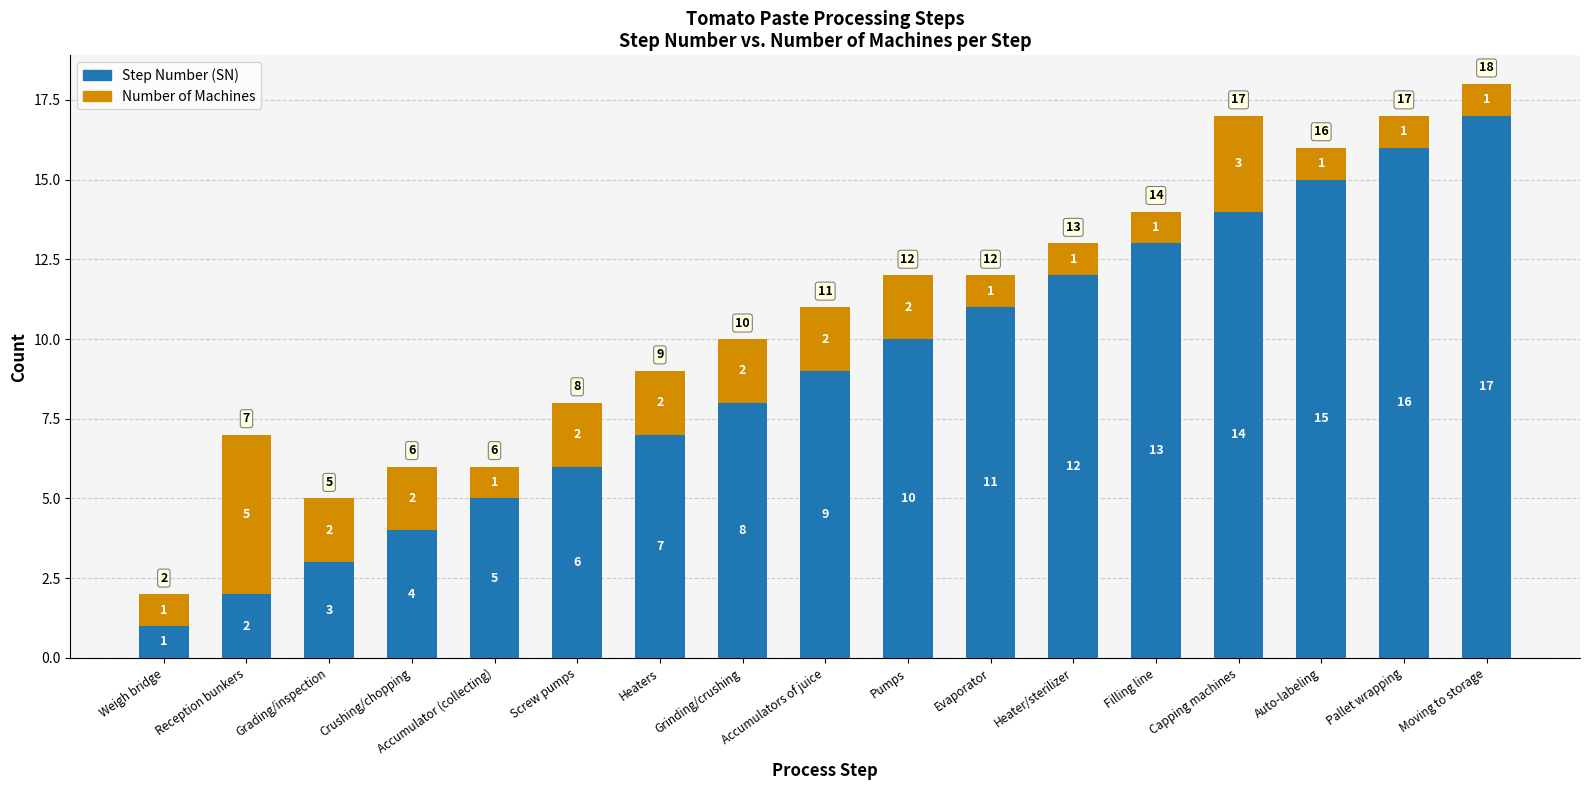

At which category is the sum across all series the highest?

Moving to storage